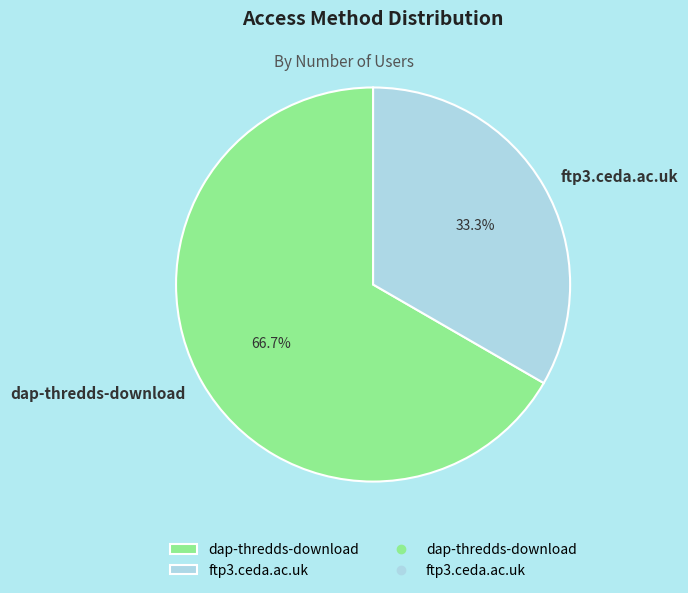

Approximately how many times larger is the value at ftp3.ceda.ac.uk compared to dap-thredds-download?

0.5